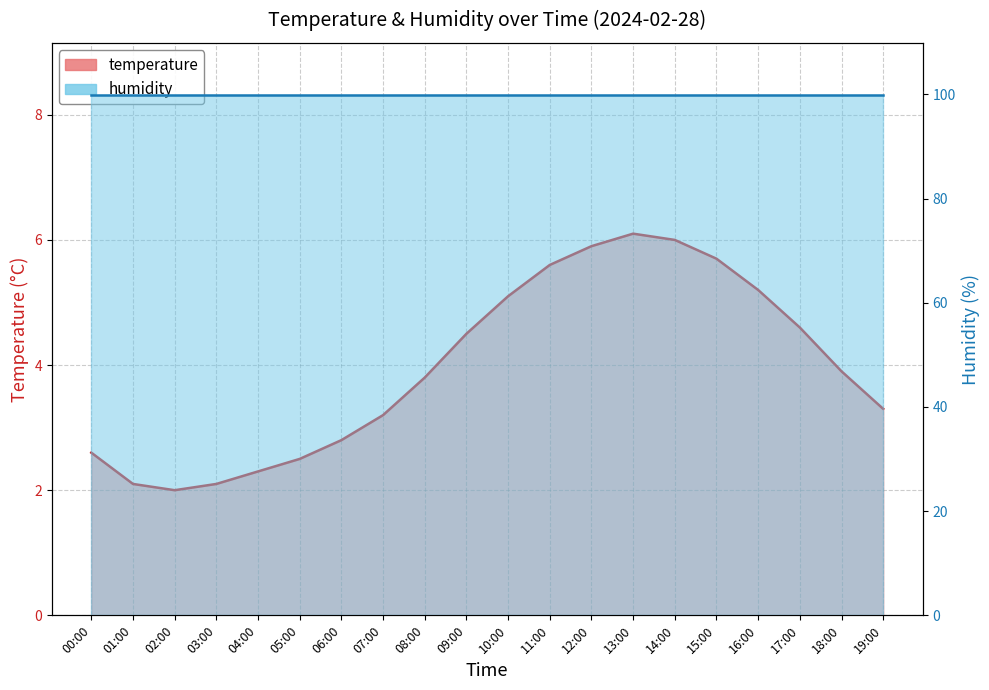

What is the difference between the values at 18:00 and 10:00?

1.2